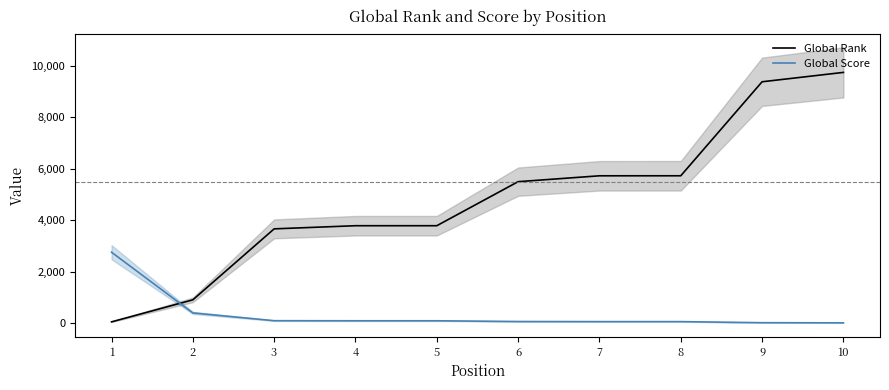

Between 5 and 8, which series saw the biggest shift?

Global Rank